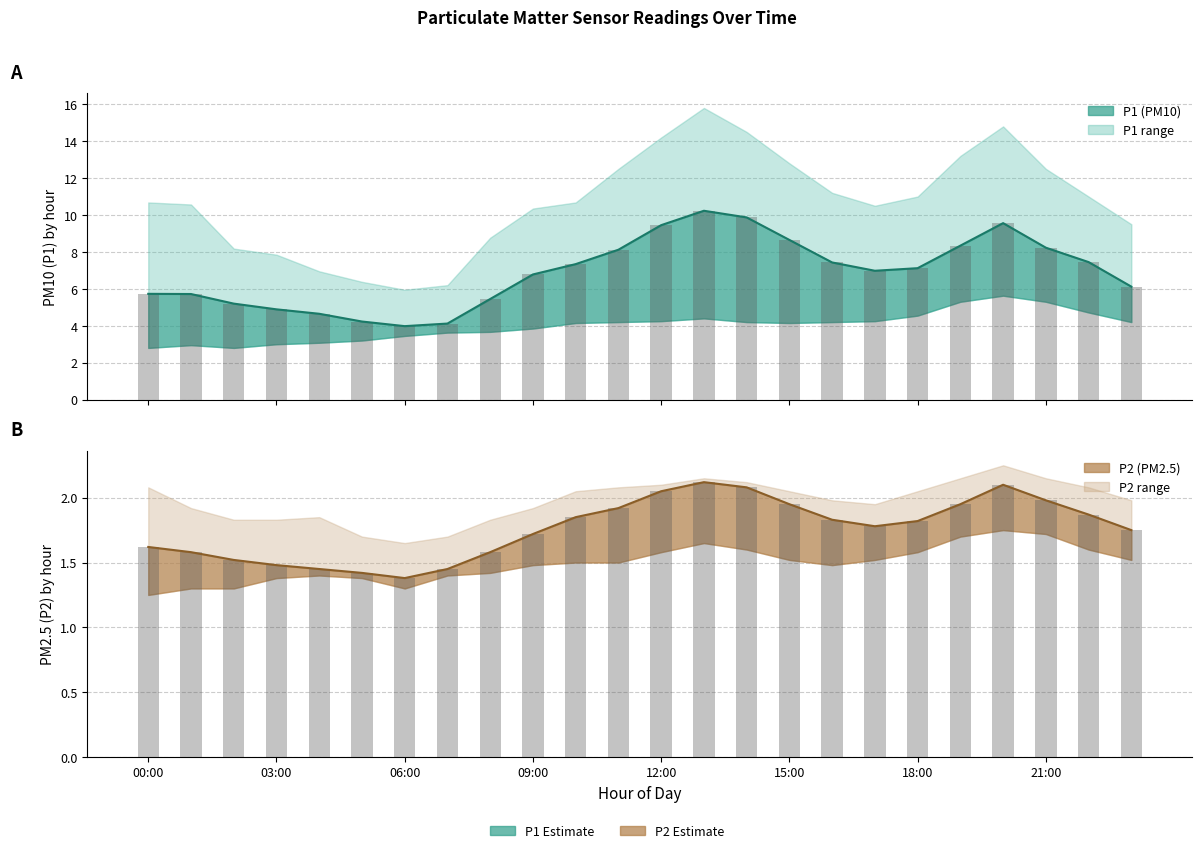

Does the chart contain stacked bars?

No